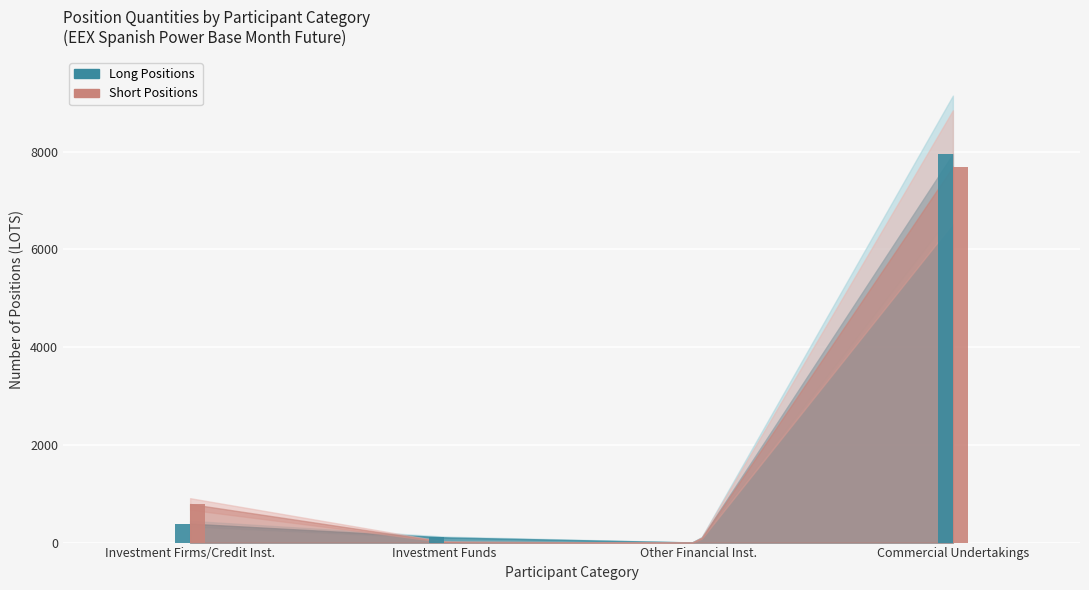

Does the chart contain stacked bars?

No